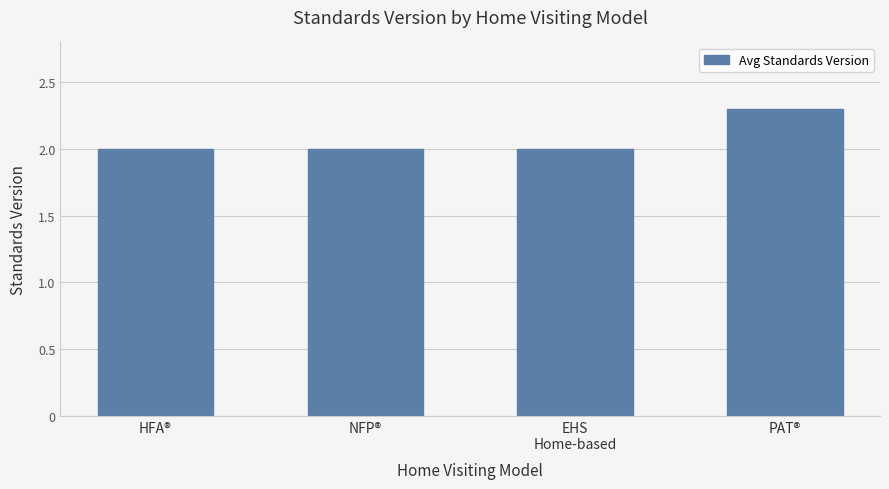

Is it true that the value at HFA® is 1.0?

False